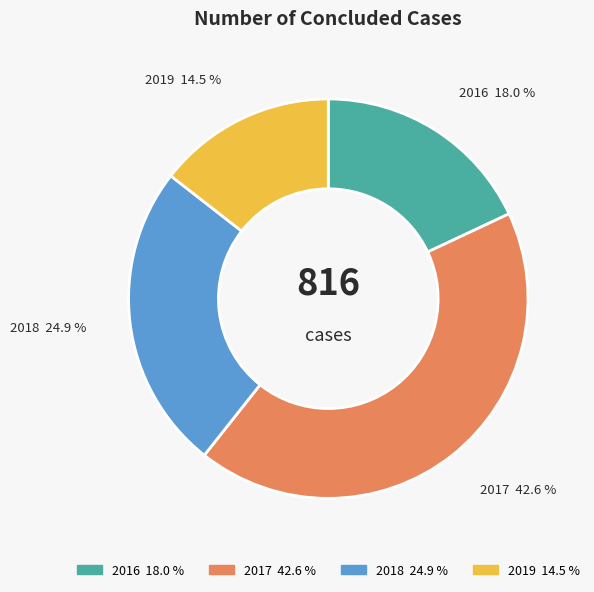

To the nearest percent, what portion does 2018 represent?

25%